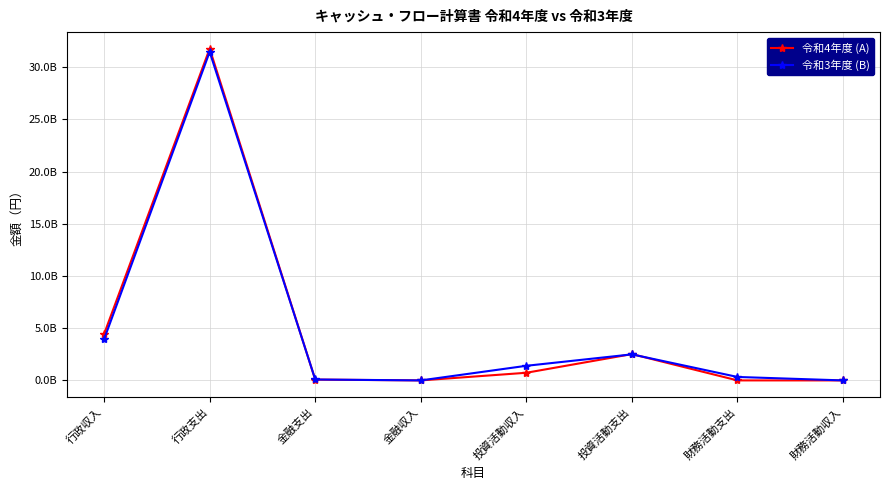

What are all the series names shown in the legend?

令和4年度 (A), 令和3年度 (B)